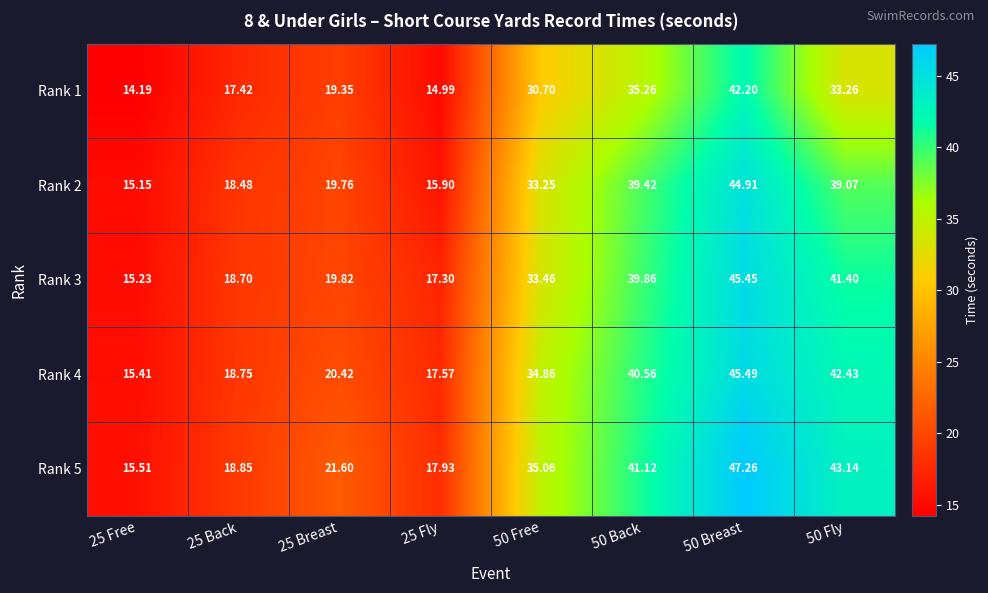

Is the value of Rank 1 at 25 Free greater than the value of Rank 5 at 25 Fly?

No